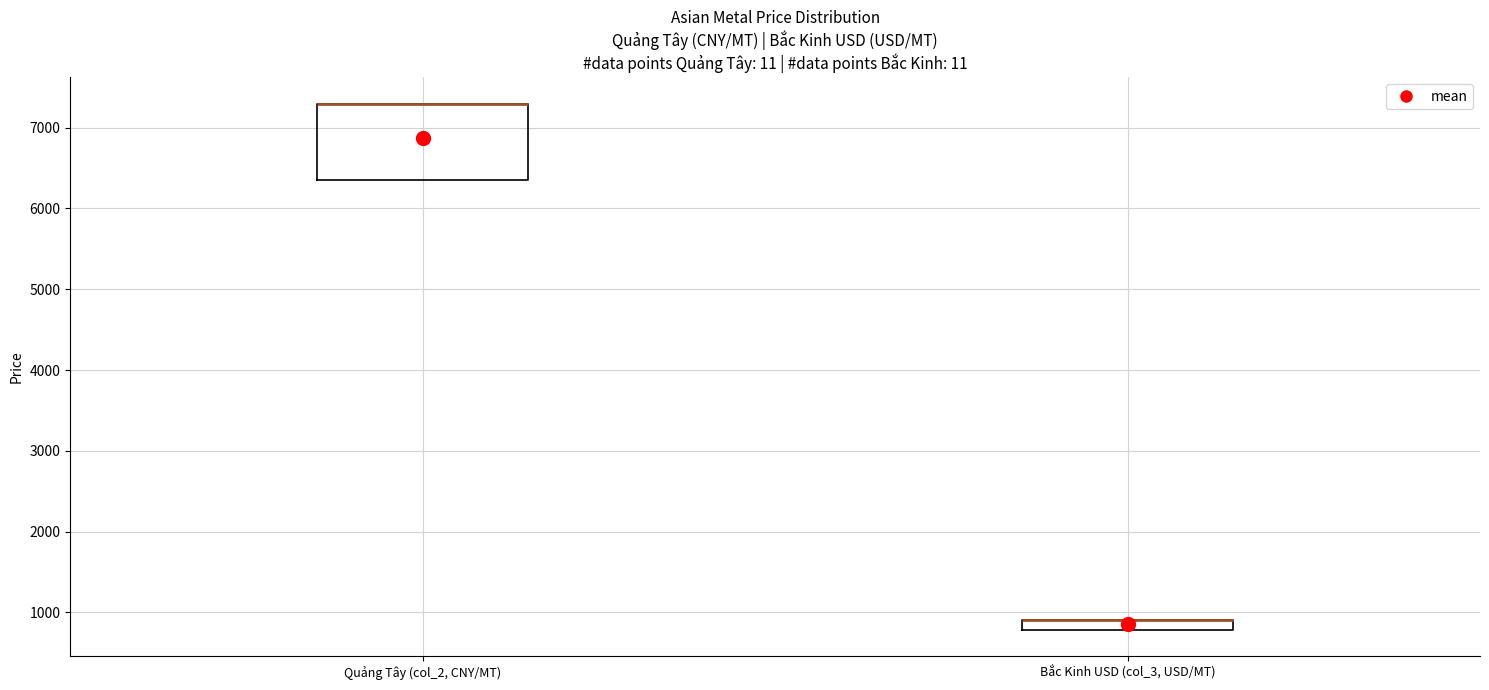

Where is the lower edge of the box for Quảng Tây (col_2, CNY/MT) on the y-axis? The values are not printed on the chart, so give them approximately, as read against the axis.

6400